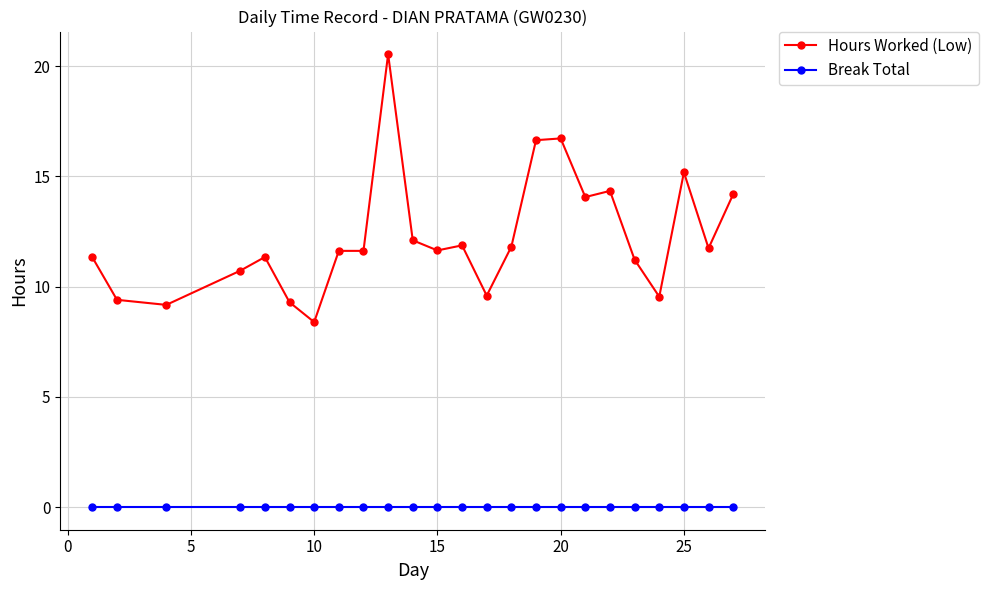

Does the chart have visible grid lines?

Yes